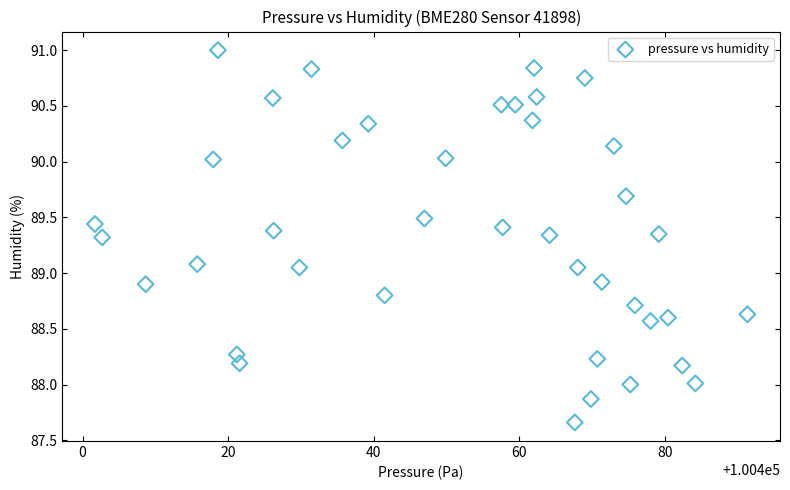

What is the range of Y values (max minus min)?

3.3